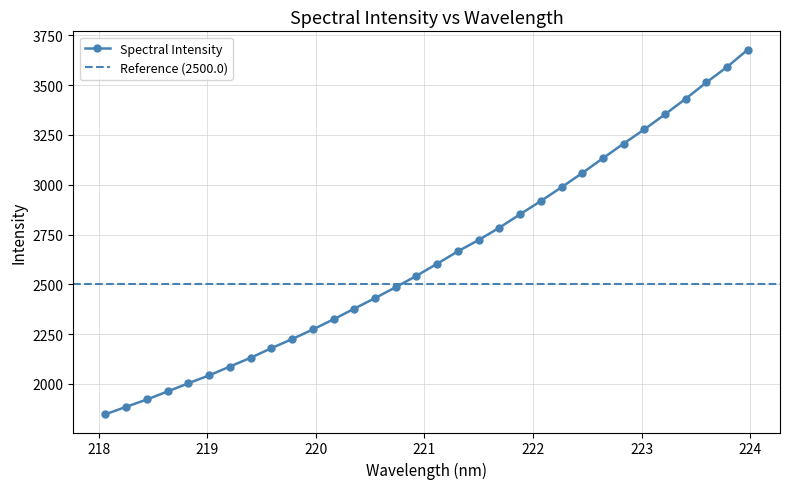

What is the value of the 30th point from the left?

3514.2